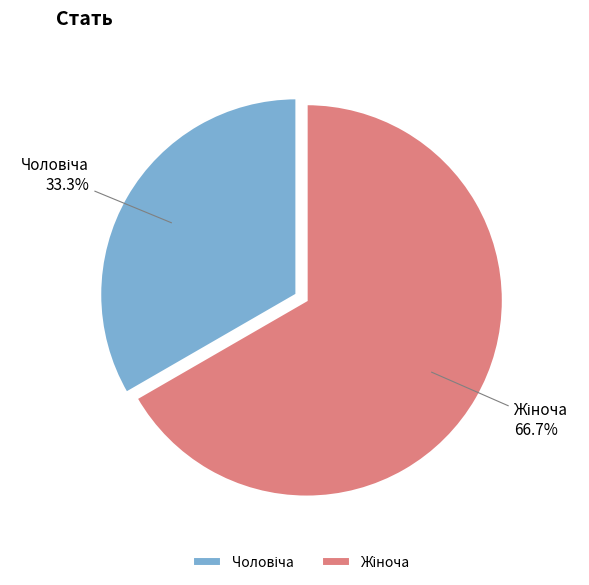

To the nearest percent, what is the difference between the largest and smallest slice percentages?

33%